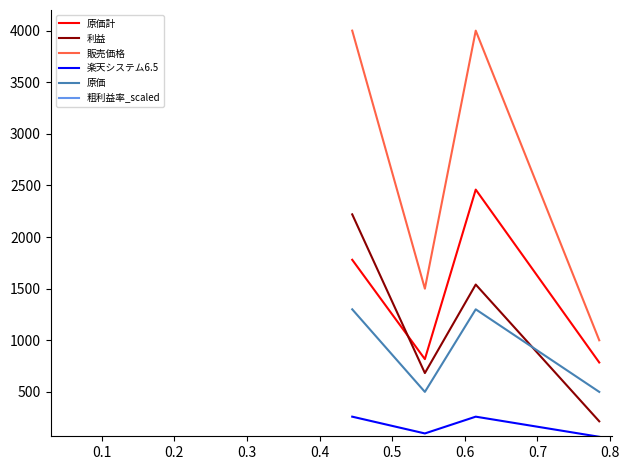

Is this an area chart (filled region under the line)?

No